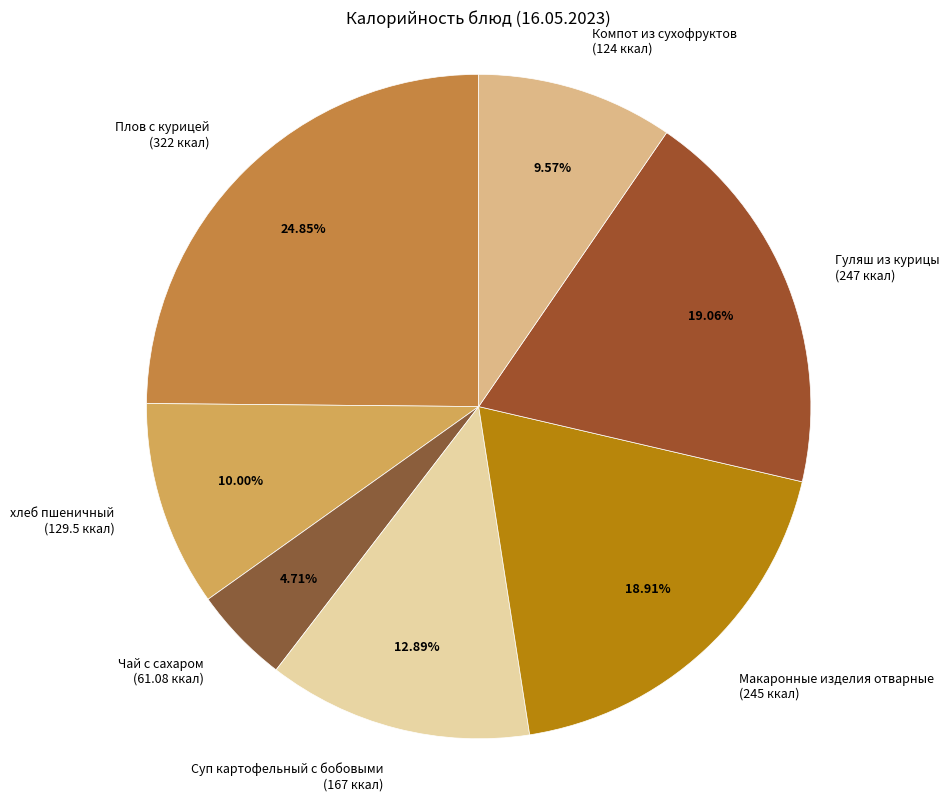

Is the sum of Чай с сахаром and хлеб пшеничный greater than half?

No